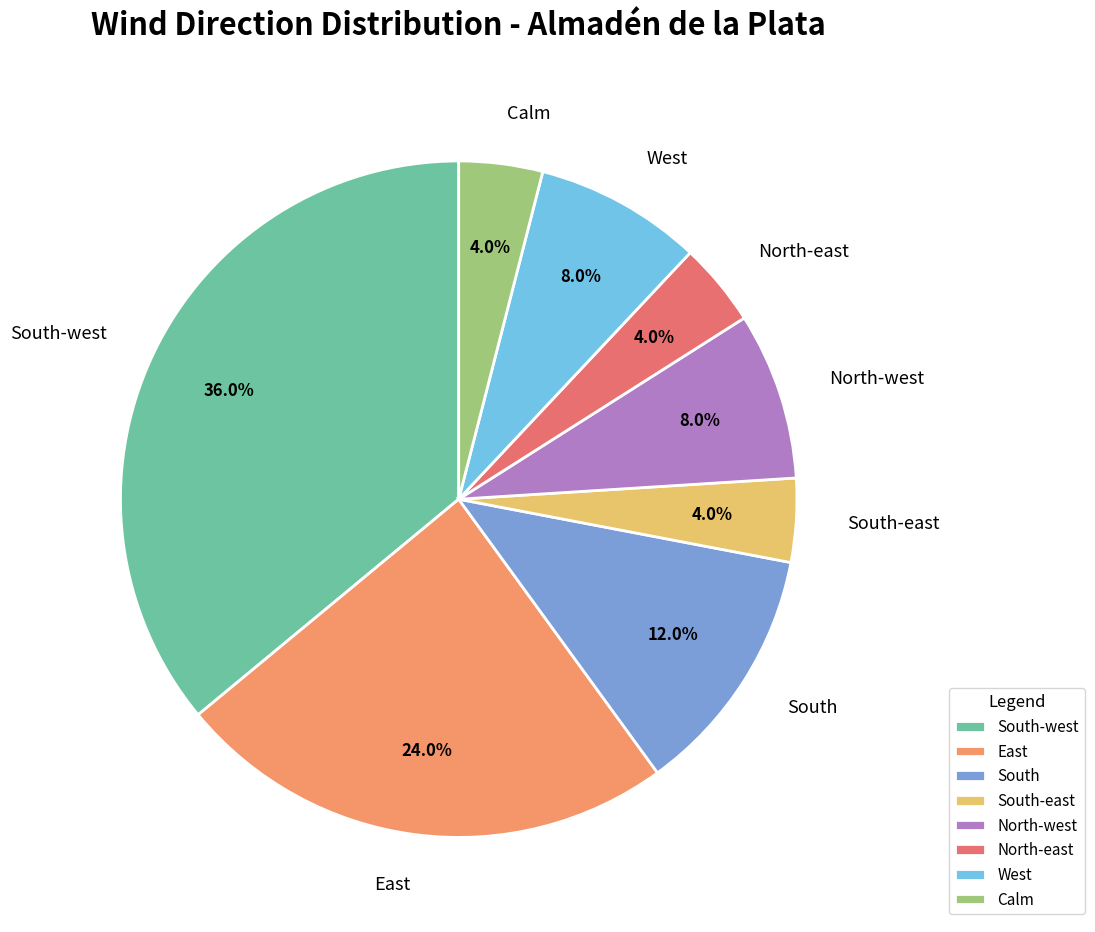

Does Calm represent more than half of the total?

No